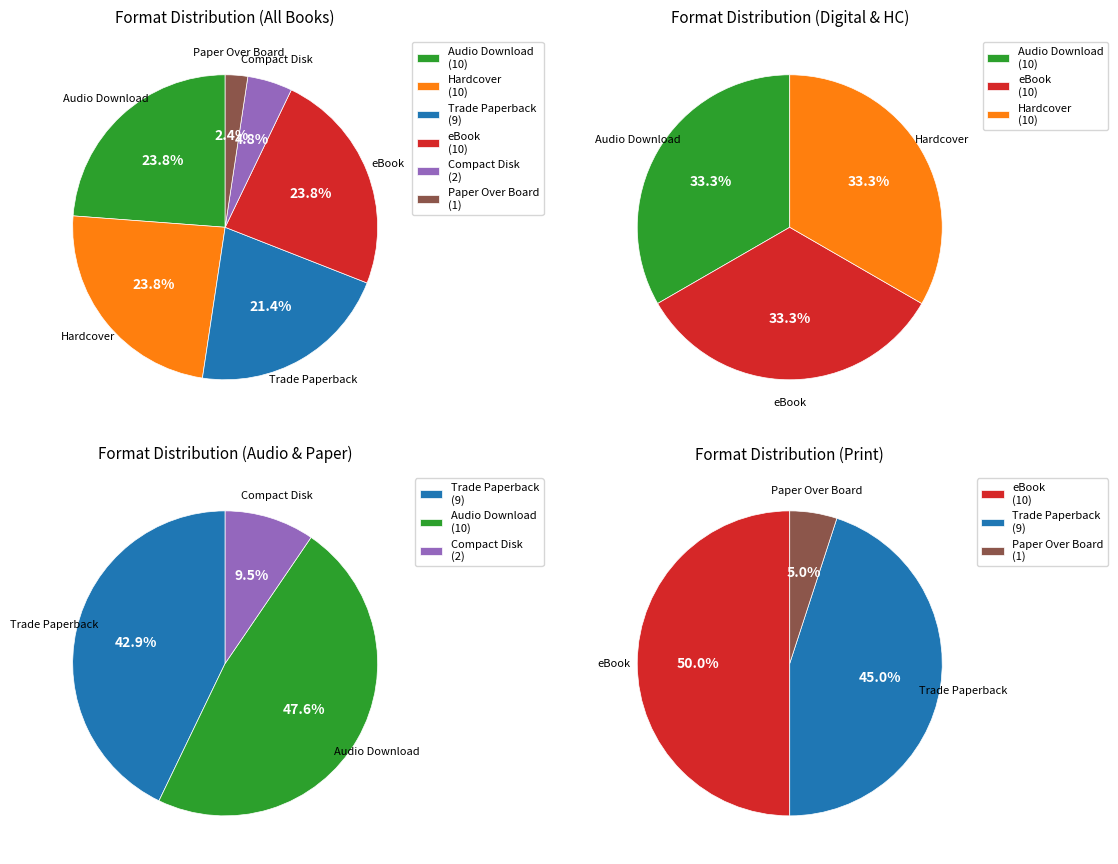

Which slice is the smallest?

Paper Over Board